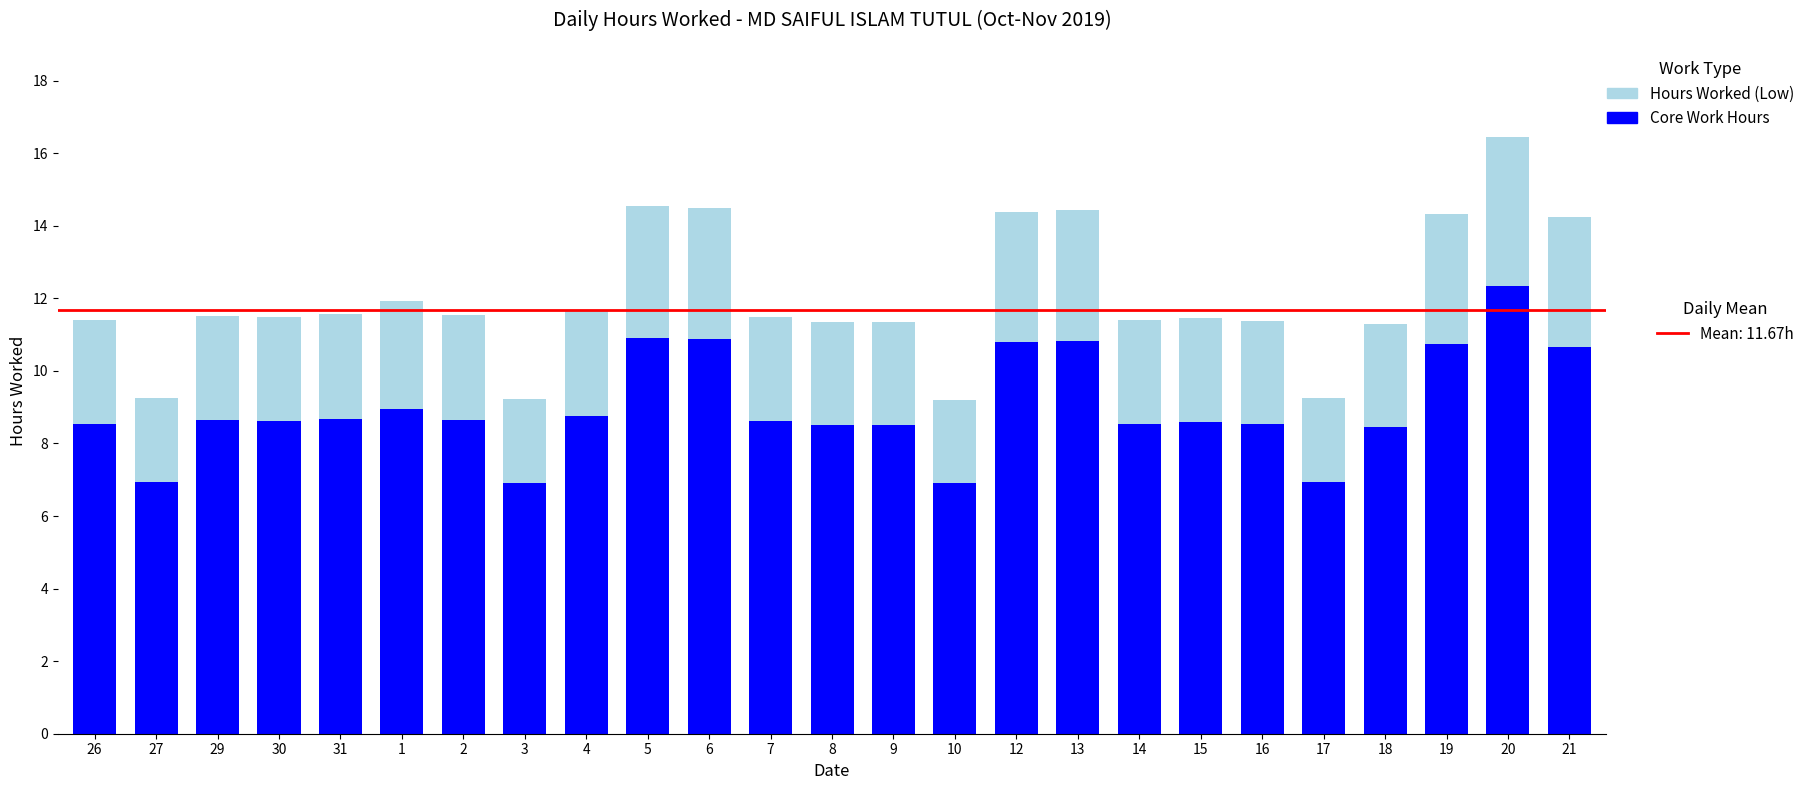

At 2, list the series in order from smallest to largest.

Core Work Hours, Hours Worked (Low)